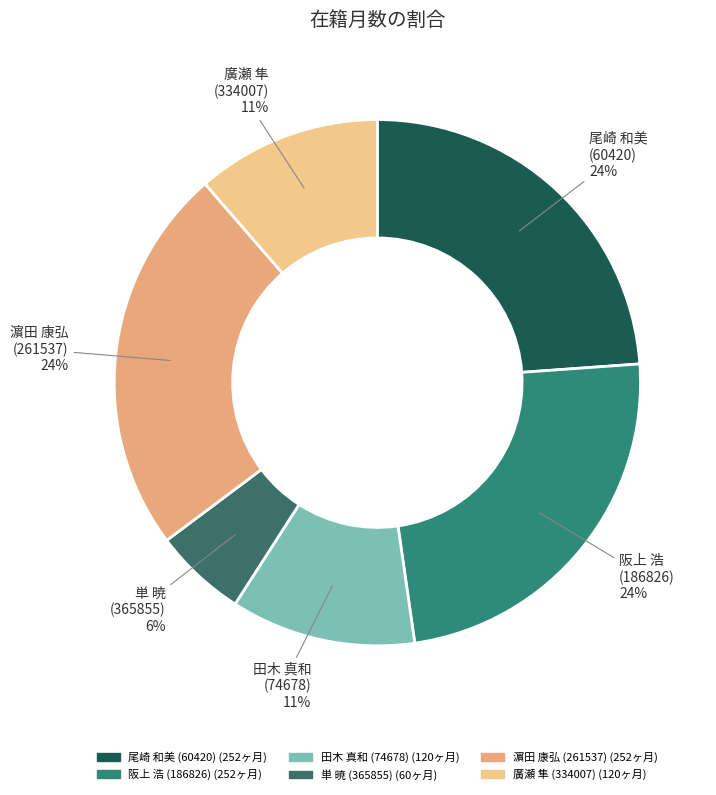

To the nearest percent, what portion does 尾崎 和美 (60420) represent?

24%